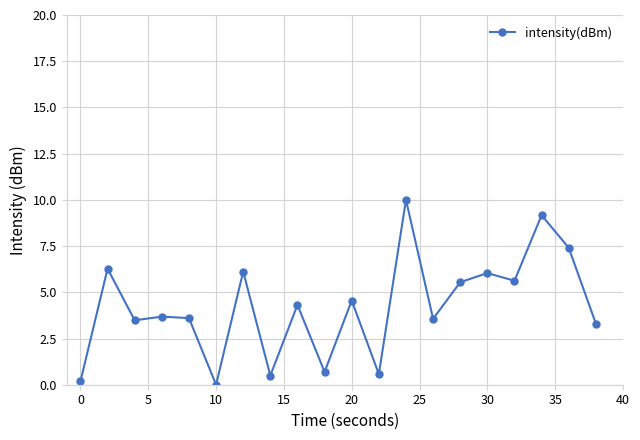

What is the sum of all values?

84.6